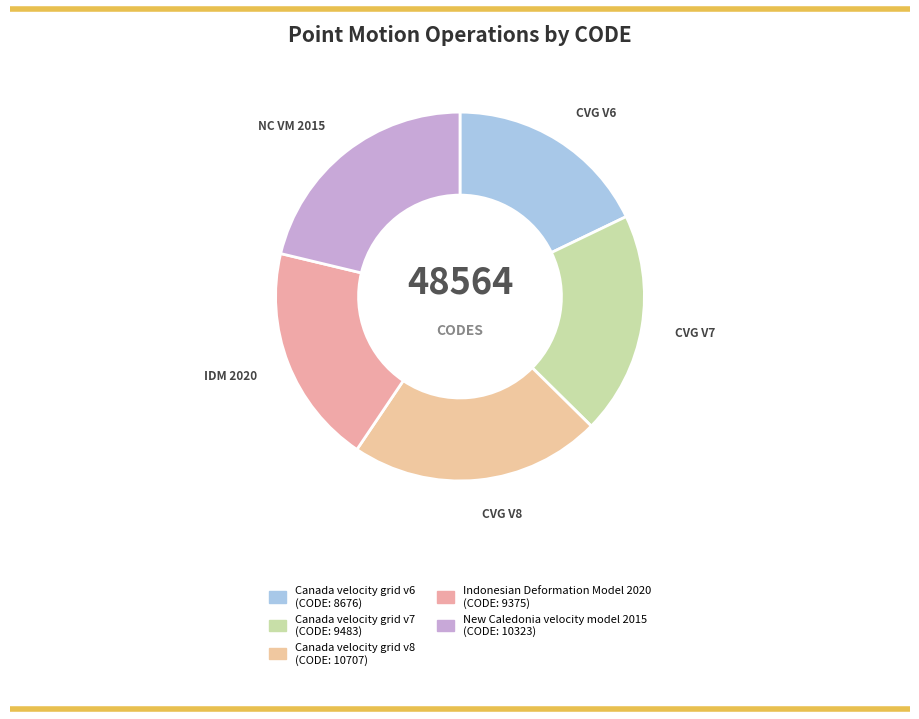

What is the largest slice in the pie chart?

Canada velocity grid v8